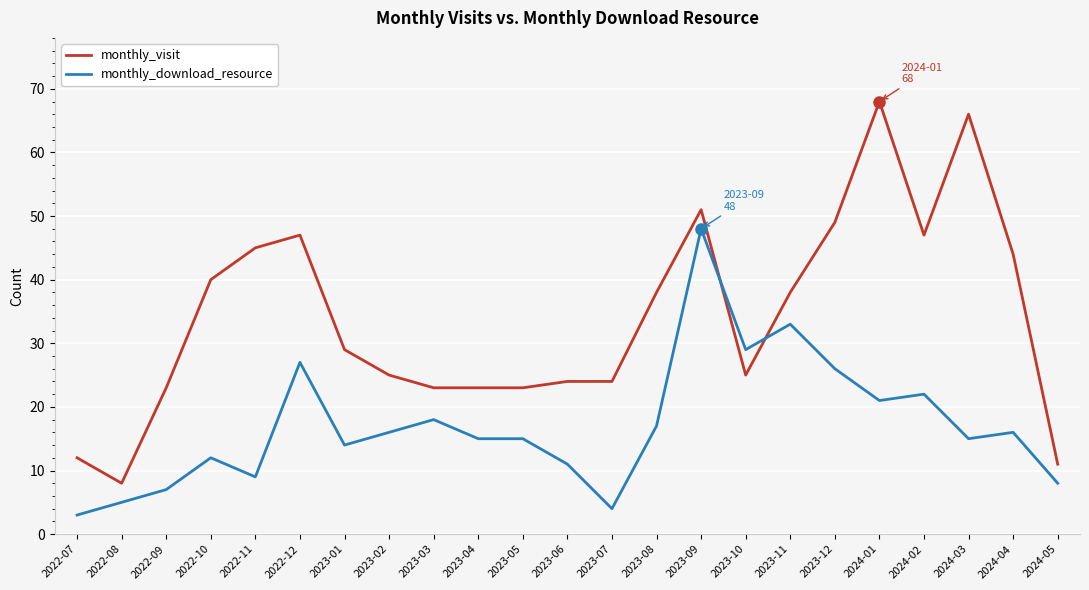

At which category does monthly_visit reach its first local peak?

2022-12